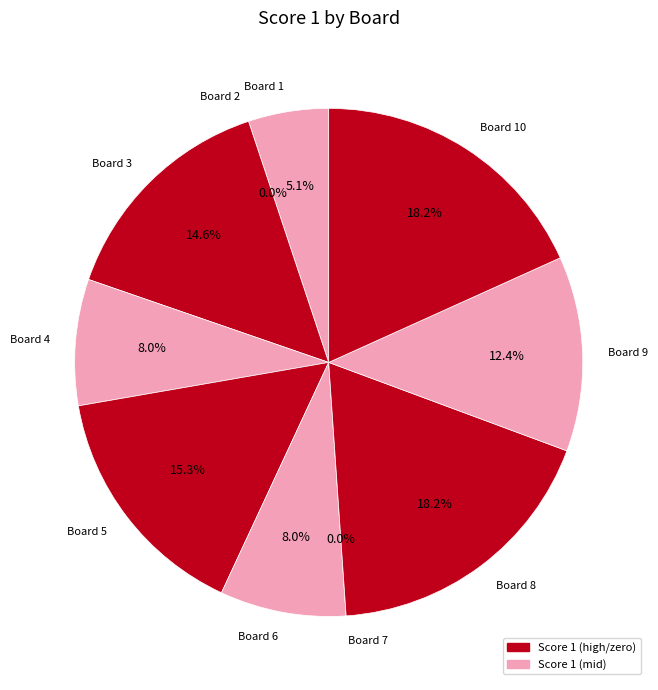

To the nearest percent, what is the difference between the largest and smallest slice percentages?

18%